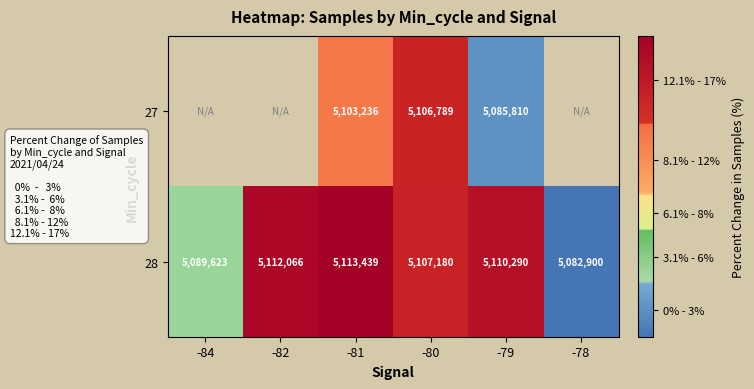

How many data points does each series have?

6